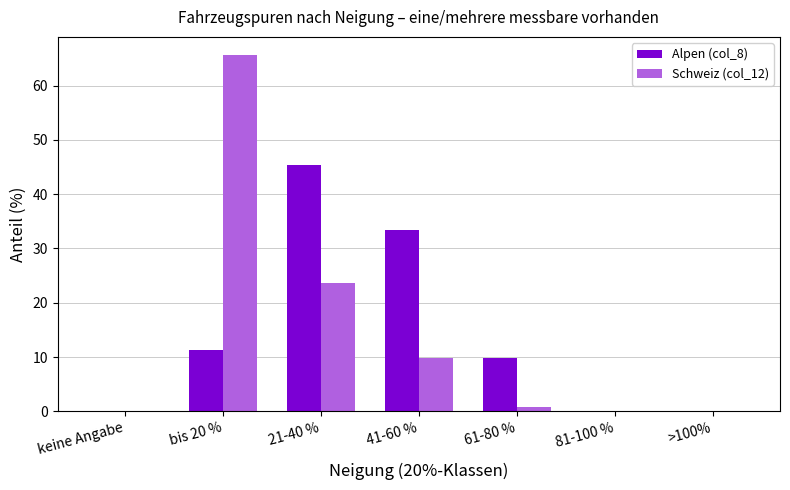

Between 21-40 % and >100%, which series saw the biggest shift?

Alpen (col_8)